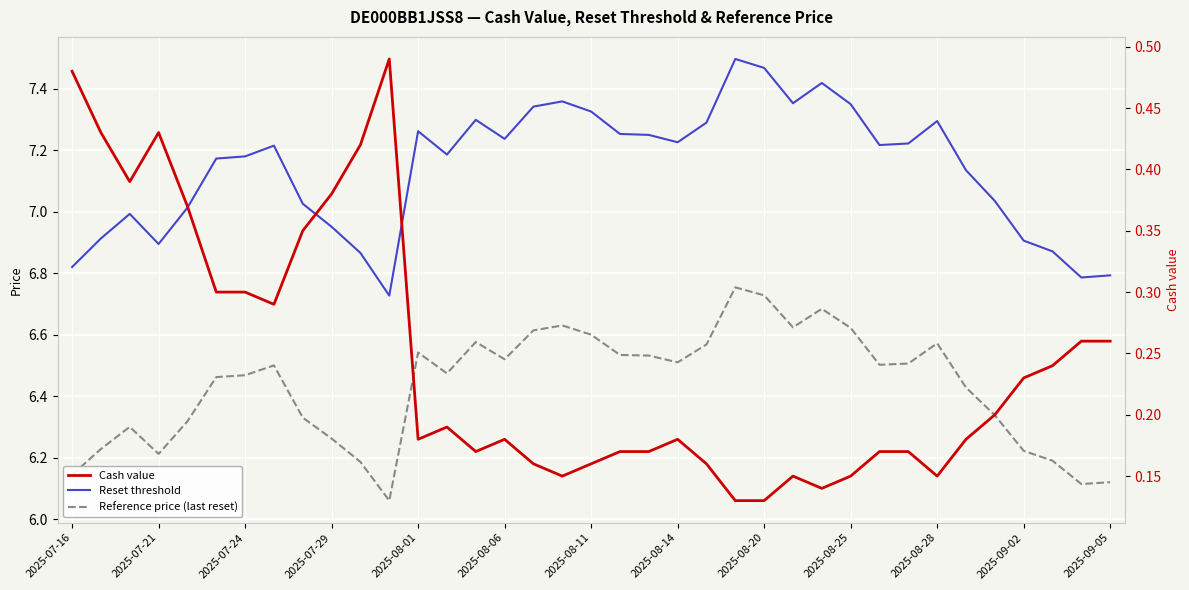

Reading left to right, extract all data points from this chart.

Reset threshold: 6.8	6.9	7.0	6.9	7.0	7.2	7.2	7.2	7.0	7.0	6.9	6.7	7.3	7.2	7.3	7.2	7.3	7.4	7.3	7.3	7.2	7.2	7.3	7.5	7.5	7.4	7.4	7.3	7.2	7.2	7.3	7.1	7.0	6.9	6.9	6.8	6.8
Reference price (last reset): 6.1	6.2	6.3	6.2	6.3	6.5	6.5	6.5	6.3	6.3	6.2	6.1	6.5	6.5	6.6	6.5	6.6	6.6	6.6	6.5	6.5	6.5	6.6	6.8	6.7	6.6	6.7	6.6	6.5	6.5	6.6	6.4	6.3	6.2	6.2	6.1	6.1
Cash value: 0.5	0.4	0.4	0.4	0.4	0.3	0.3	0.3	0.3	0.4	0.4	0.5	0.2	0.2	0.2	0.2	0.2	0.1	0.2	0.2	0.2	0.2	0.2	0.1	0.1	0.1	0.1	0.1	0.2	0.2	0.1	0.2	0.2	0.2	0.2	0.3	0.3